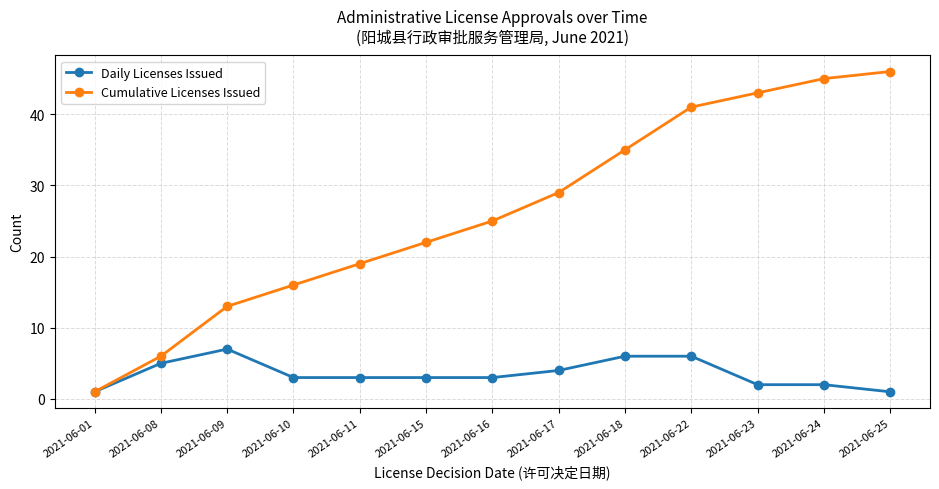

What is the highest value of the Daily Licenses Issued series?

7